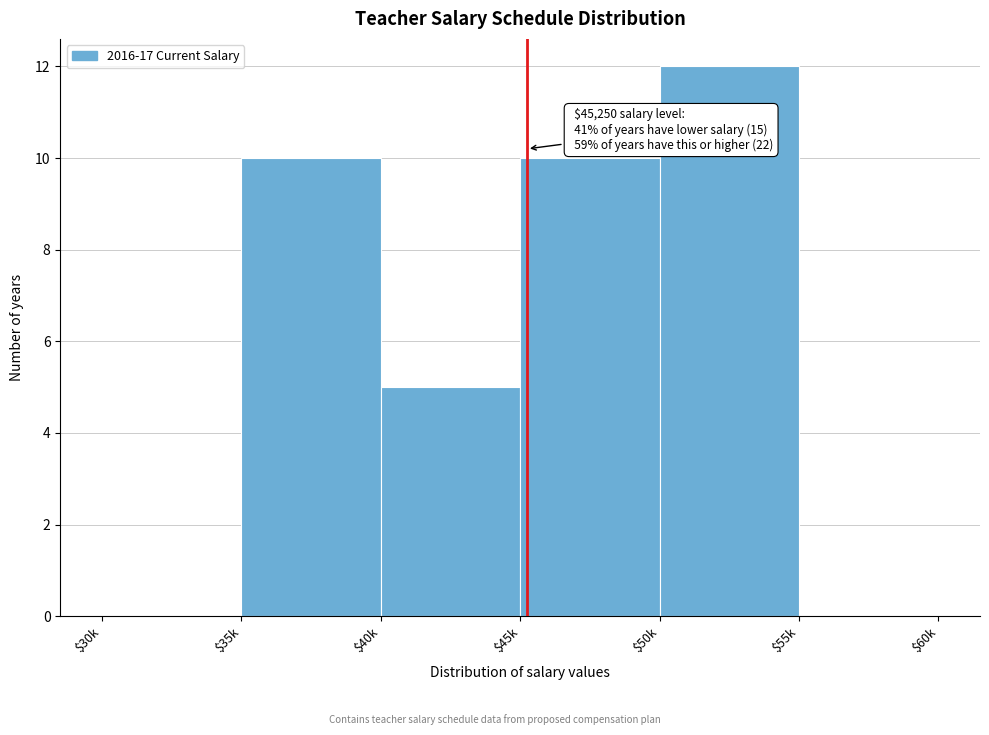

What value does the data have at $50k?

12